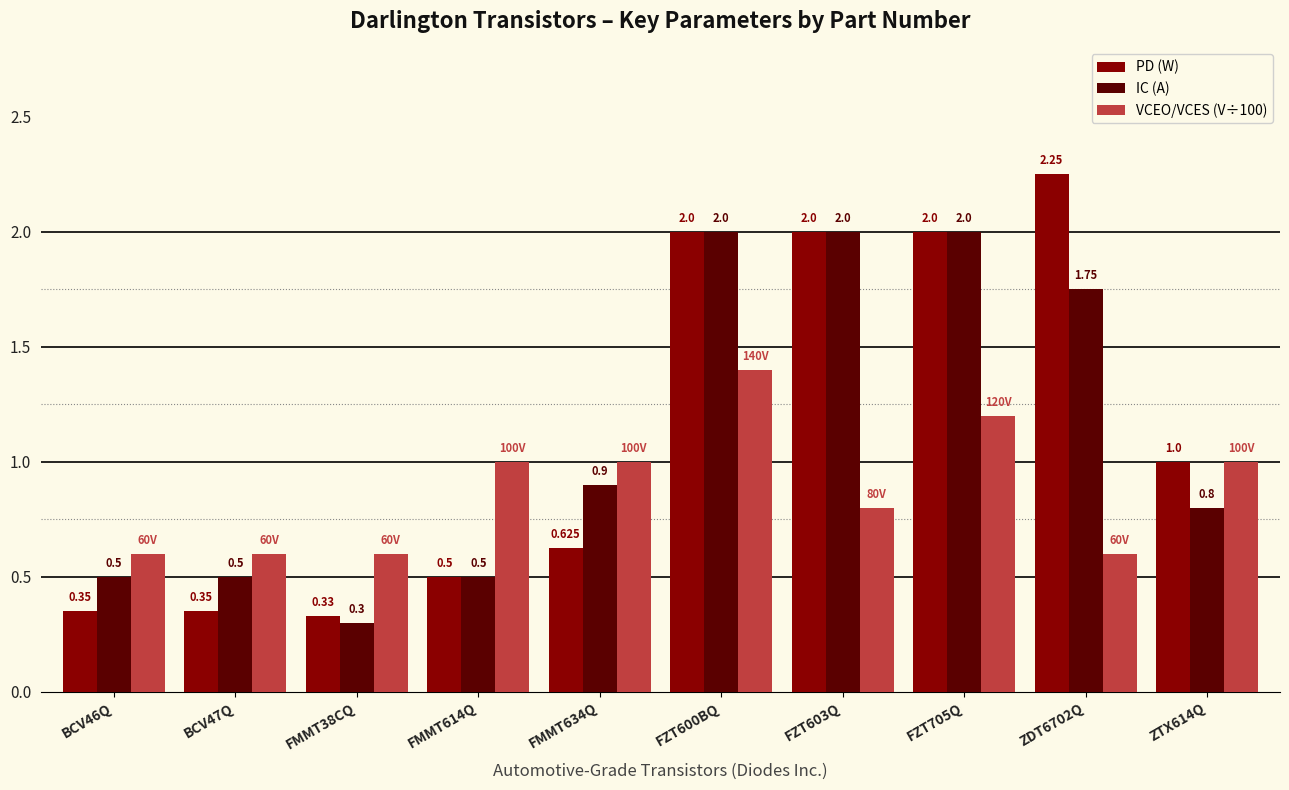

Is the value of VCEO/VCES (V÷100) at FMMT38CQ greater than the value of PD (W) at FZT705Q?

No